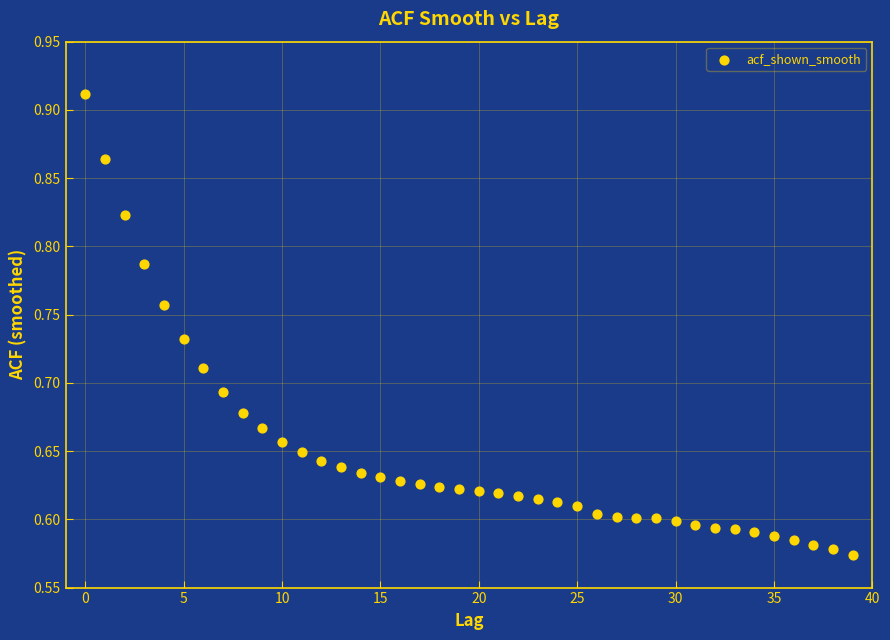

What is the range of Y values (max minus min)?

0.3